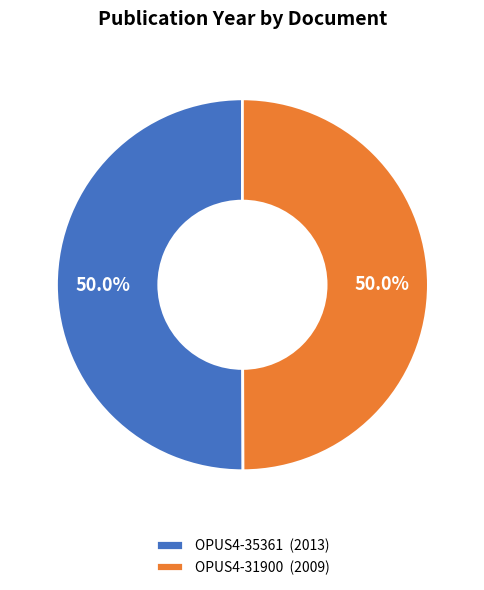

How much of the chart is everything except OPUS4-31900 (2009)?

50.0%